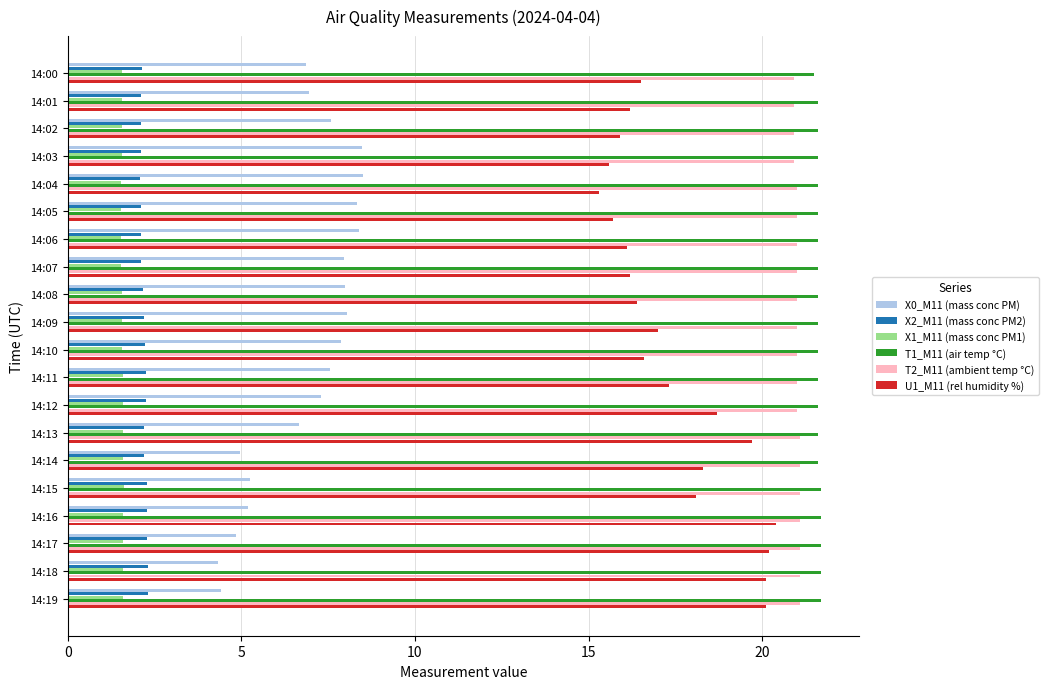

What is the lowest value of the X1_M11 (mass conc PM1) series?

1.5